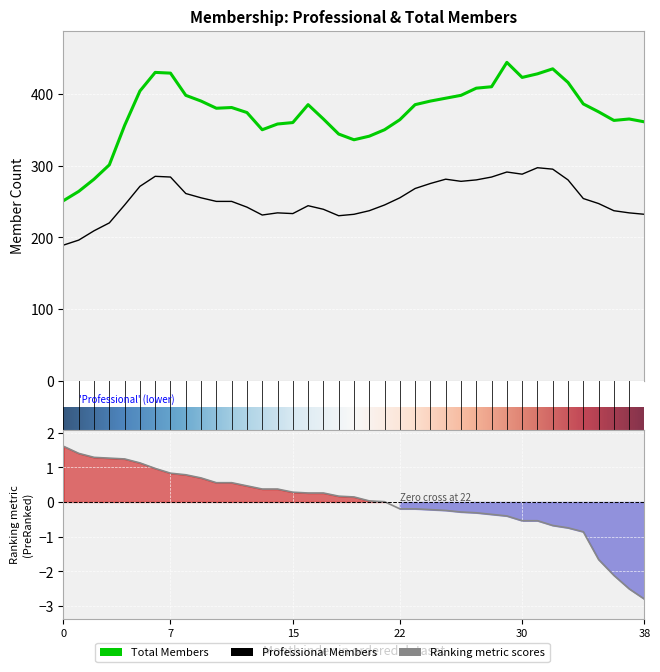

True or false: Total Members and Professional Members cross at least once.

False